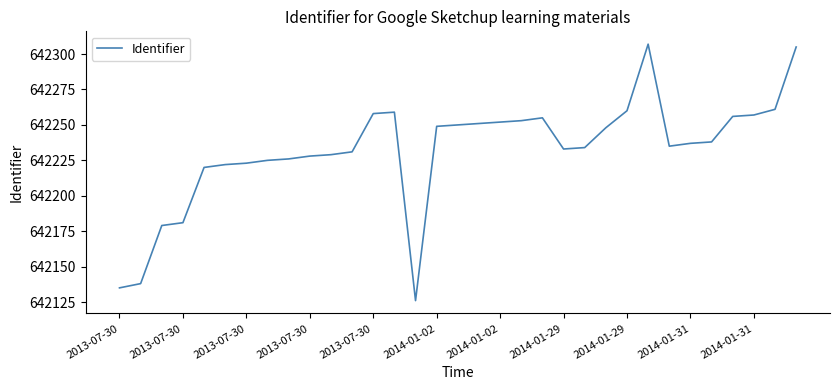

What is the greatest value displayed?

642307